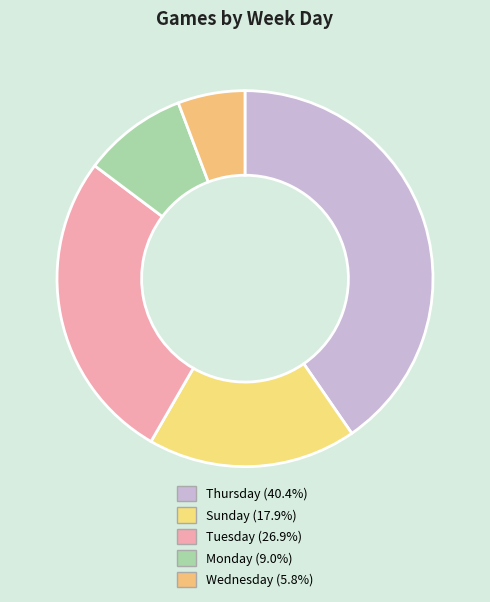

Which has a higher value, יום שלישי or יום רביעי?

יום שלישי